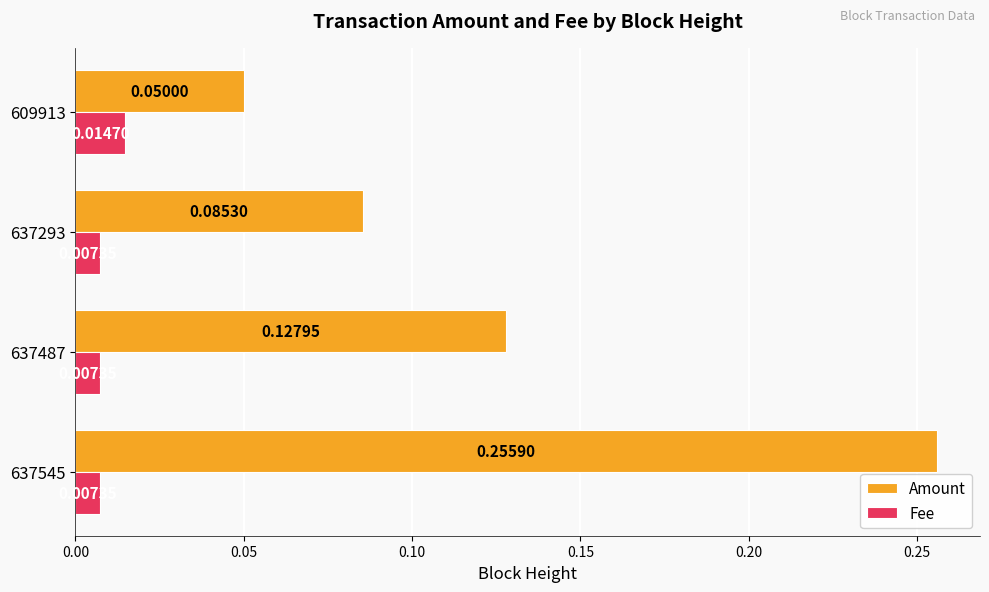

Which series changed the most between 637487 and 609913?

Amount